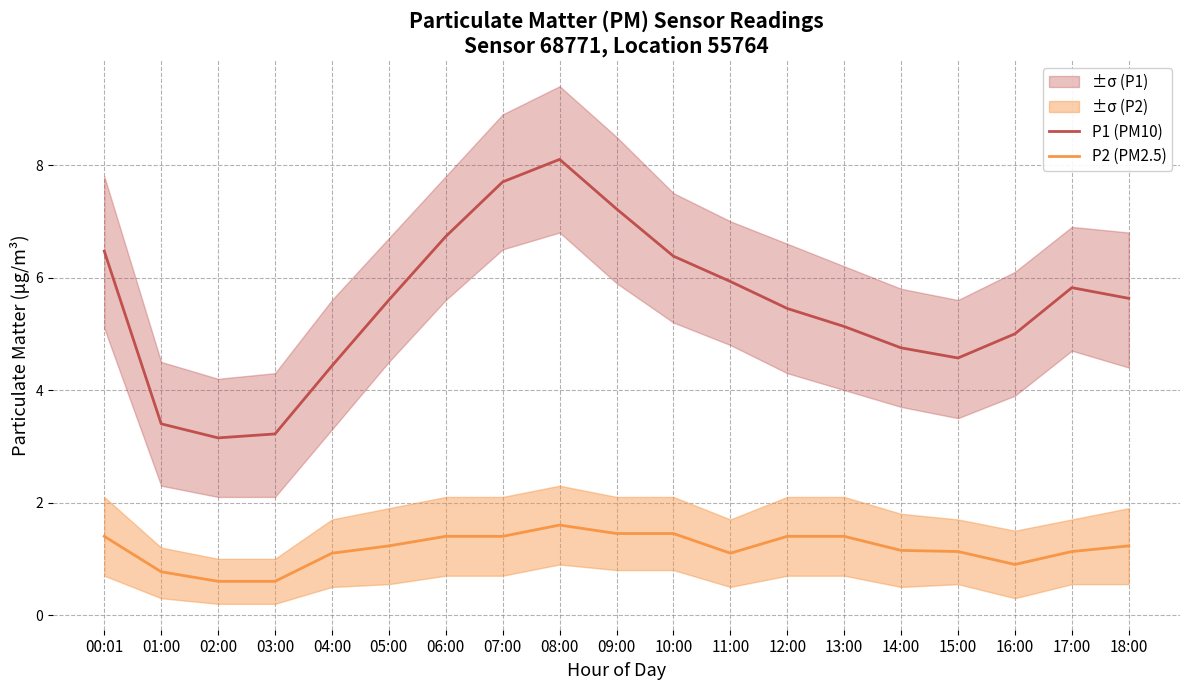

How many lines are shown in the chart?

2